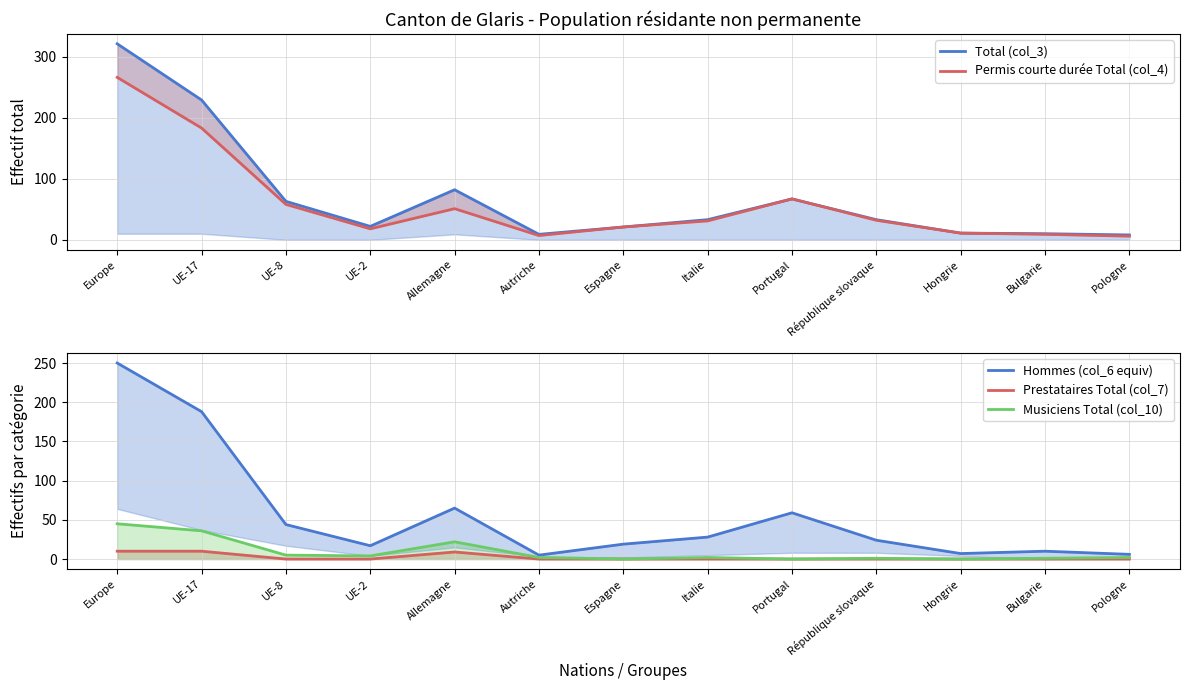

Which series has the largest range (max minus min)?

Total (col_3)